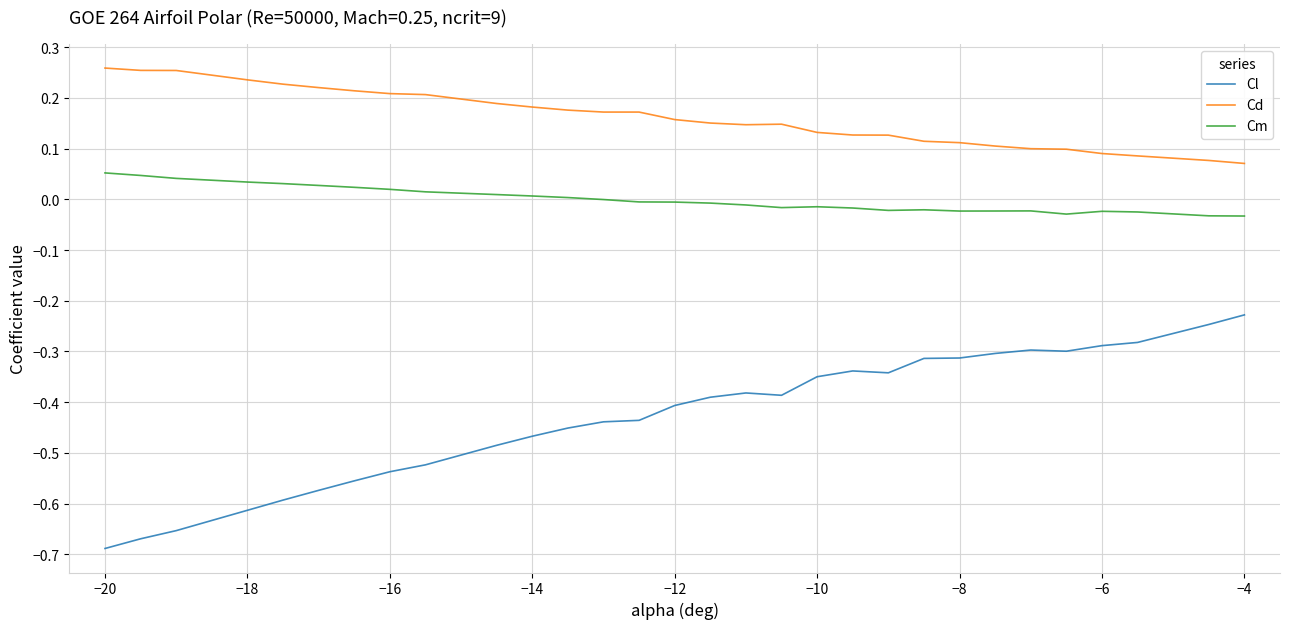

Rank the series by their average value, from highest to lowest.

Cd, Cm, Cl